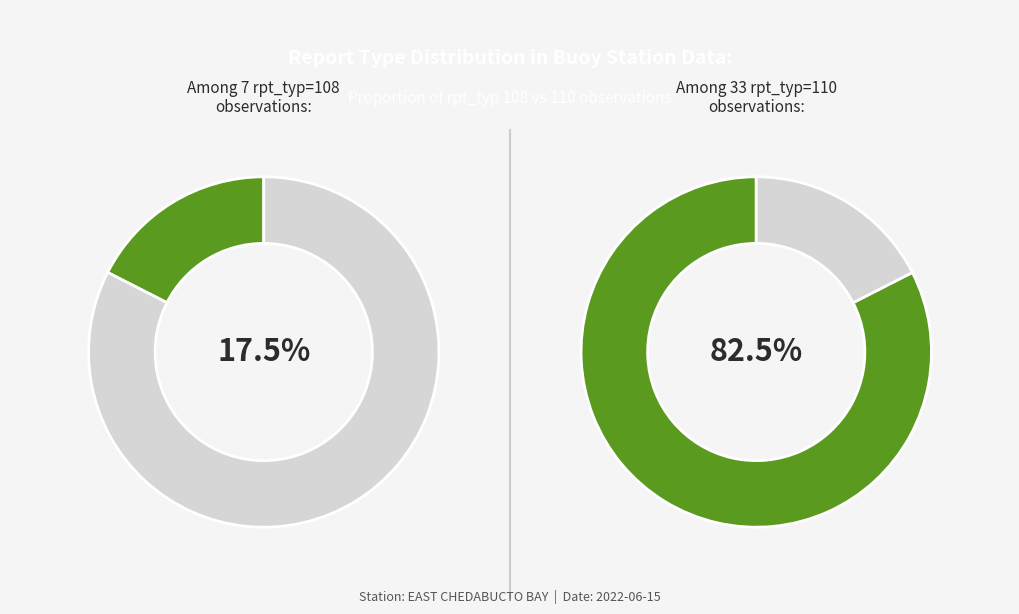

To the nearest percent, what is the average slice percentage?

50%